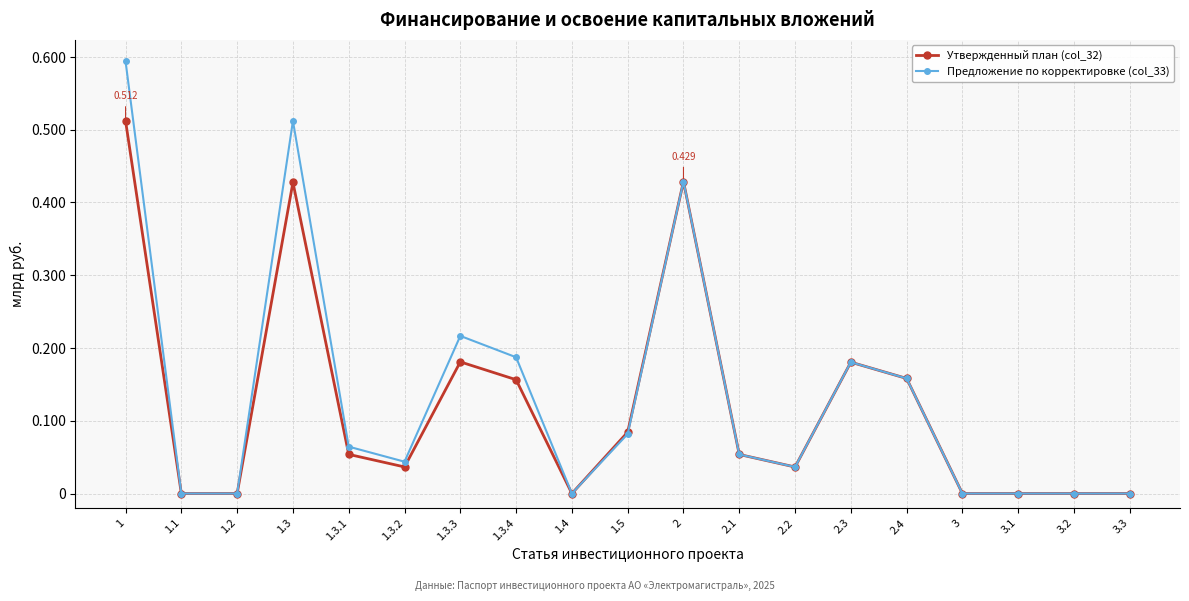

Is the value of Утвержденный план (col_32) at 3 greater than the value of Предложение по корректировке (col_33) at 1.3.1?

No